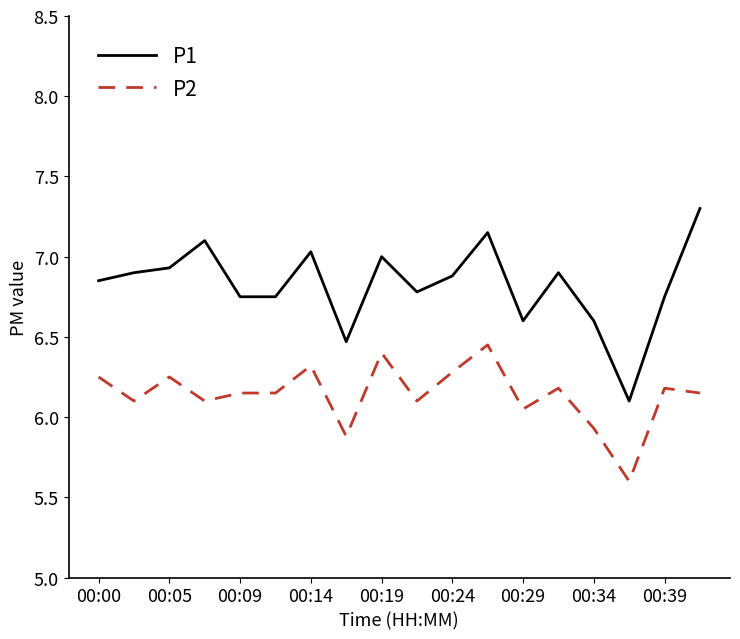

Which series has the largest range (max minus min)?

P1